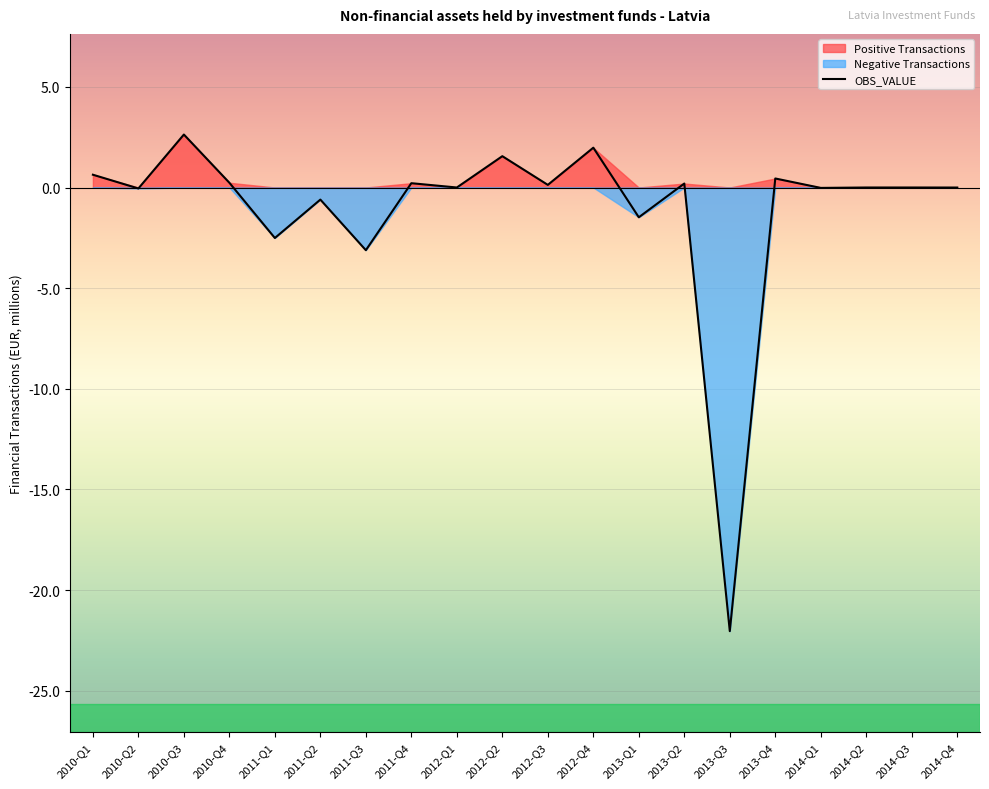

What is the change in value from 2012-Q2 to 2014-Q2?

-1.6